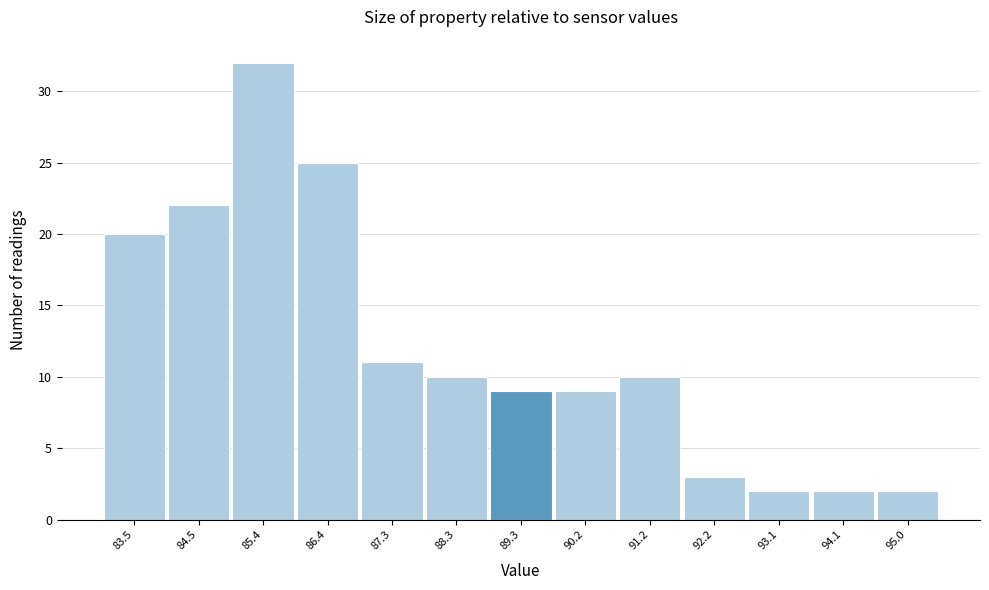

Reading left to right, transcribe all the data shown in this chart.

83.5=20	84.5=22	85.4=32	86.4=25	87.3=11	88.3=10	89.3=9	90.2=9	91.2=10	92.2=3	93.1=2	94.1=2	95.0=2